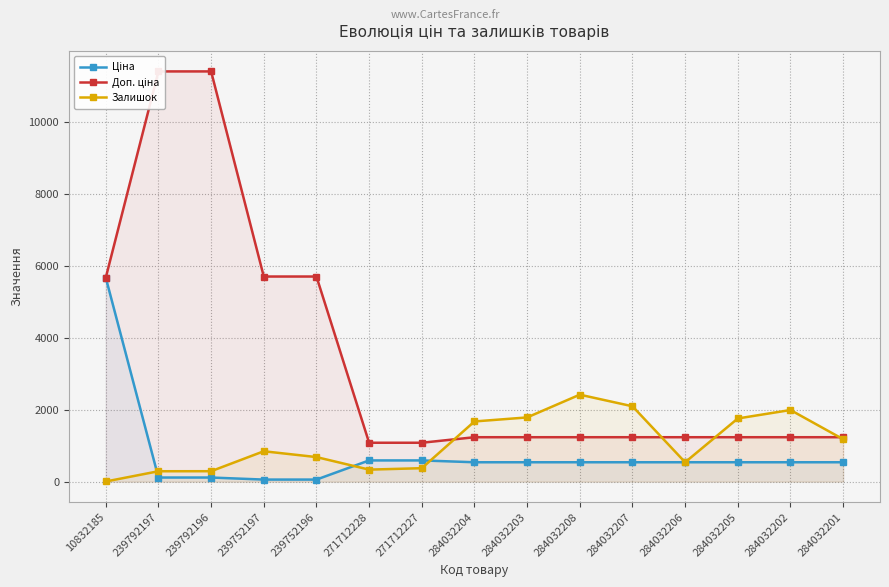

Between 284032208 and 284032206, which series saw the biggest shift?

Залишок